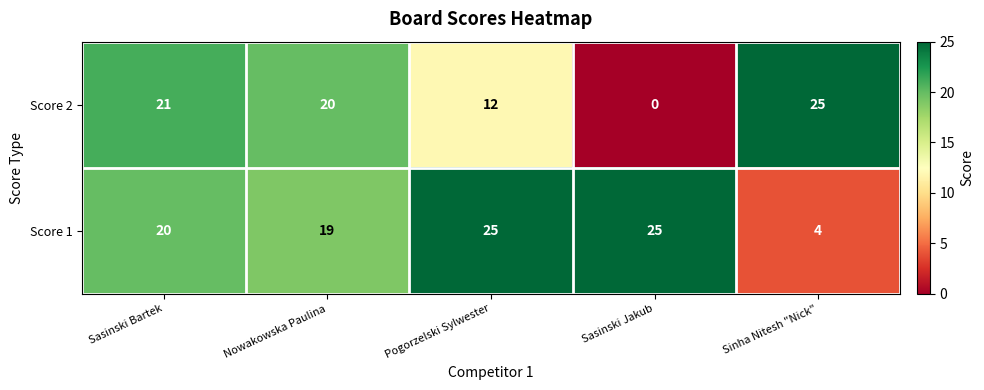

Which series changed the most between Sasinski Bartek and Sinha Nitesh "Nick"?

Score 1